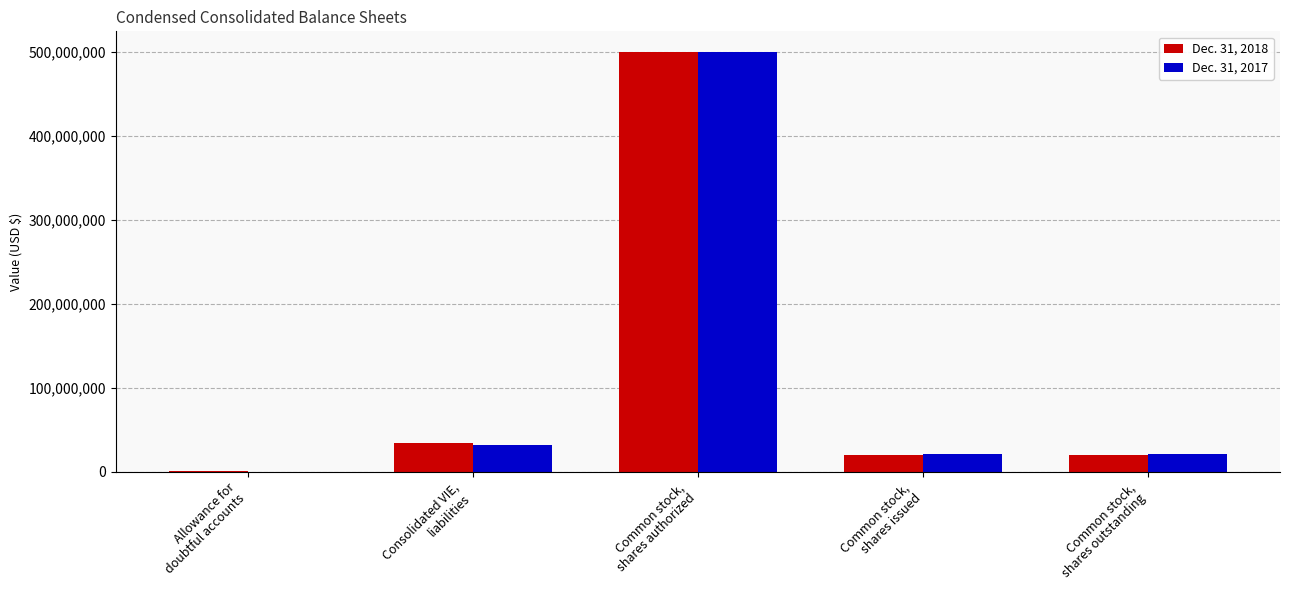

What is the maximum value shown in the chart?

500000000